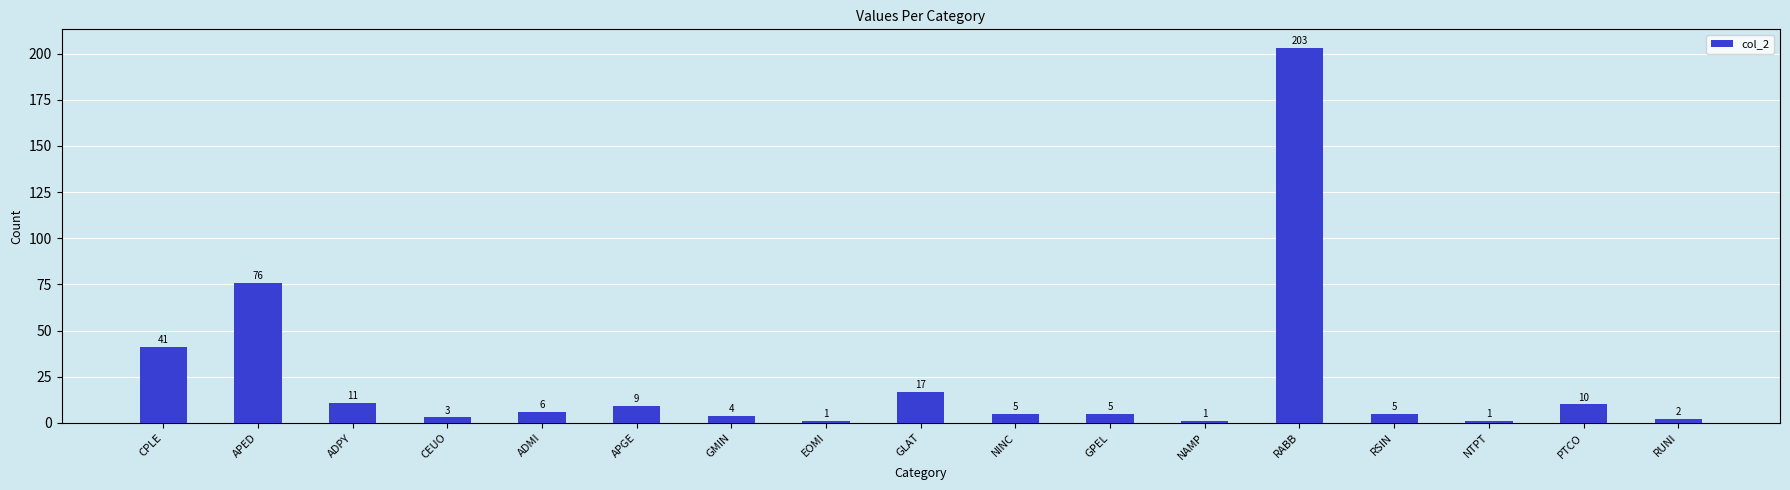

True or false: the data shows 17 at CPLE.

False